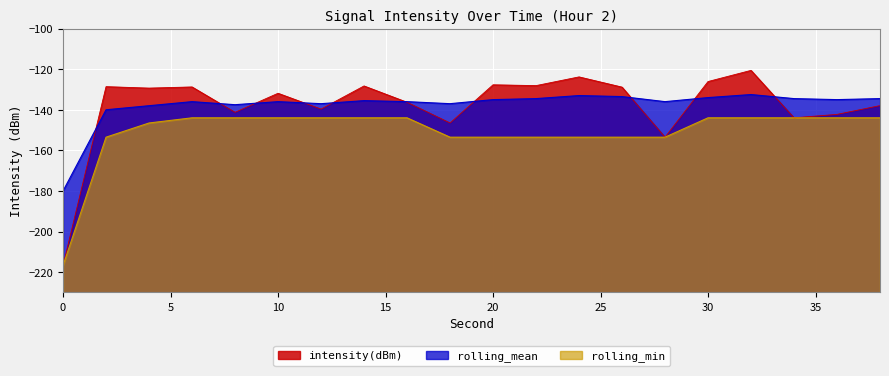

True or false: rolling_mean and rolling_min cross at least once.

False